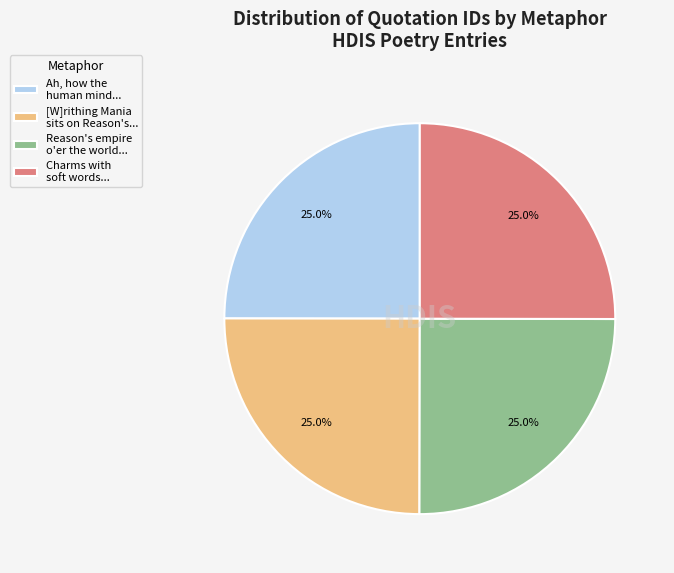

Approximately how many times larger is the value at [W]rithing Mania sits on Reason's... compared to Reason's empire o'er the world...?

1.0